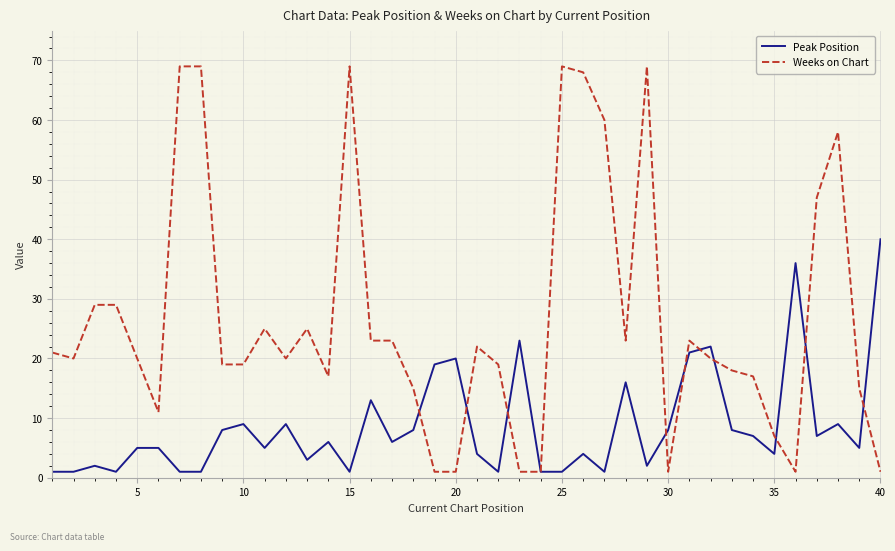

Does the chart display data point markers on the line(s)?

No